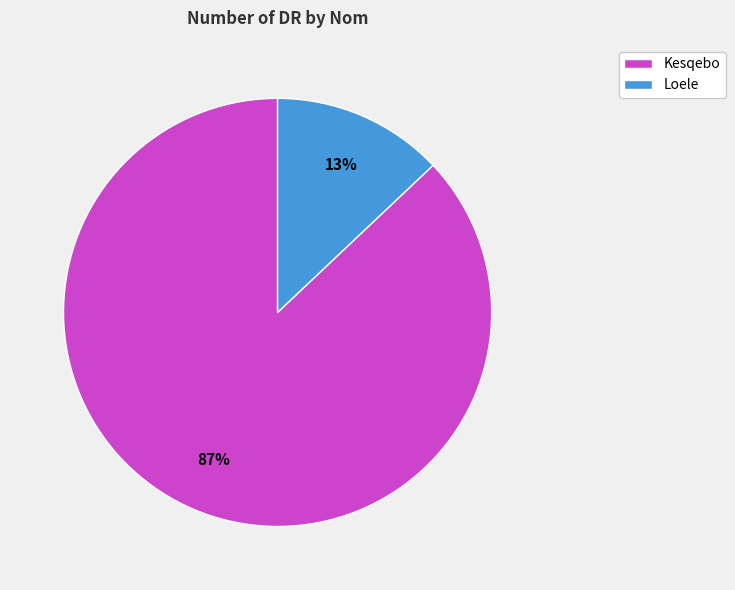

What percentage is the Loele slice, to the nearest percent?

13%